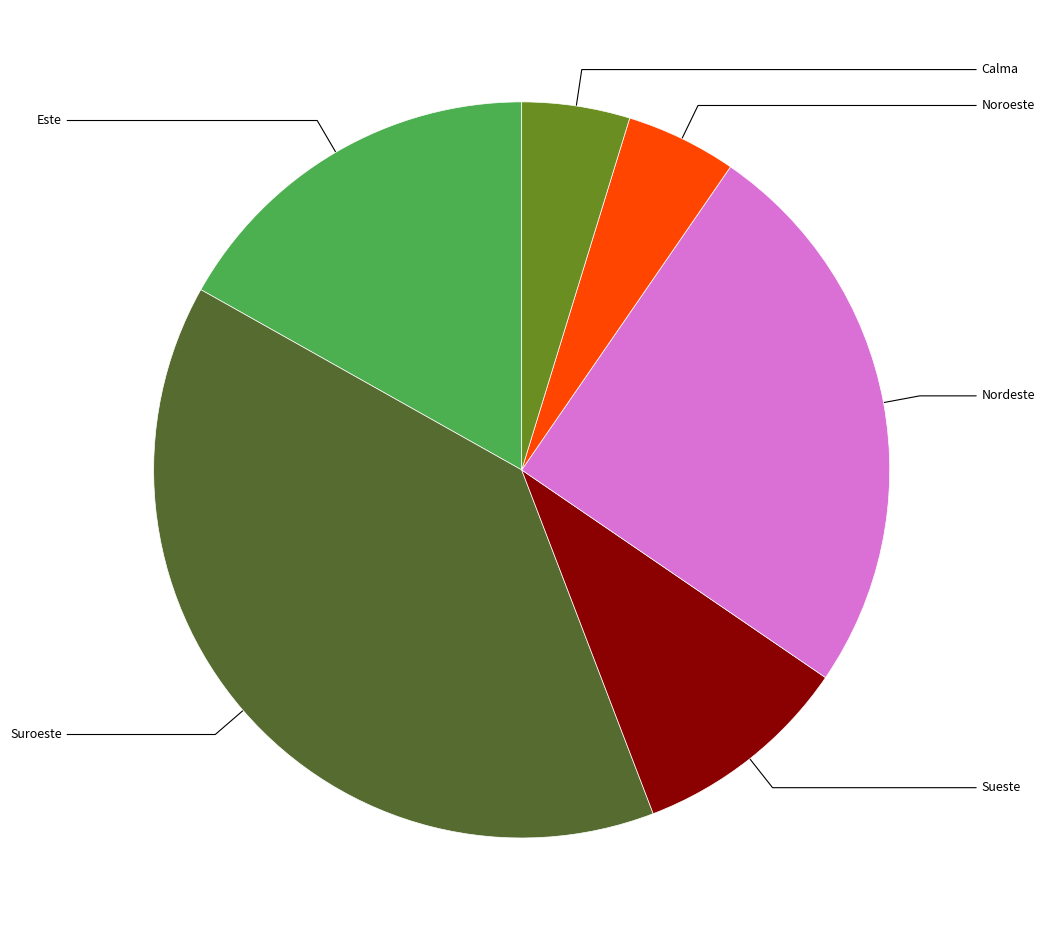

Which slice is the largest?

Suroeste